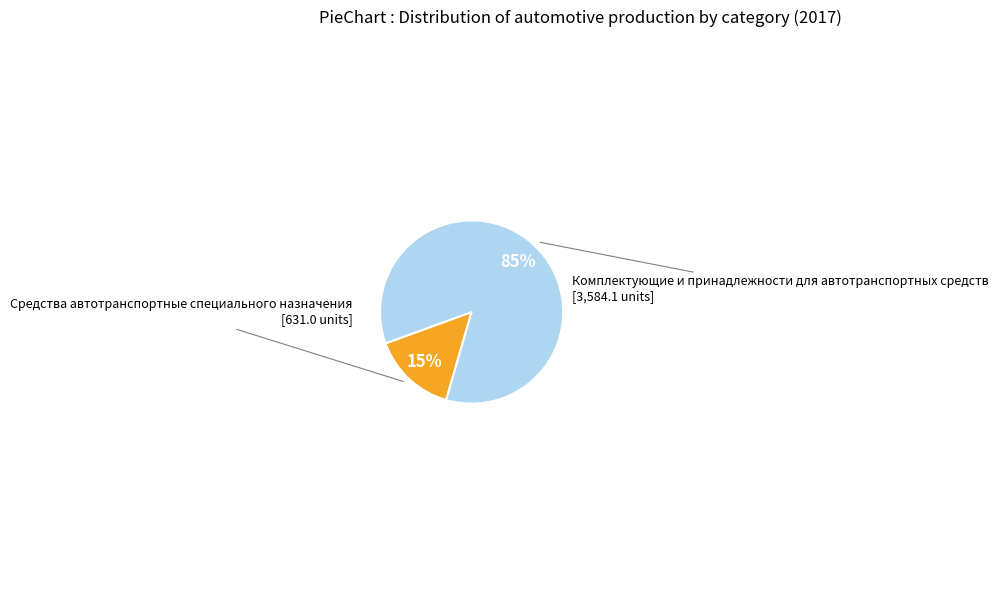

To the nearest percent, what is the average slice percentage?

50%